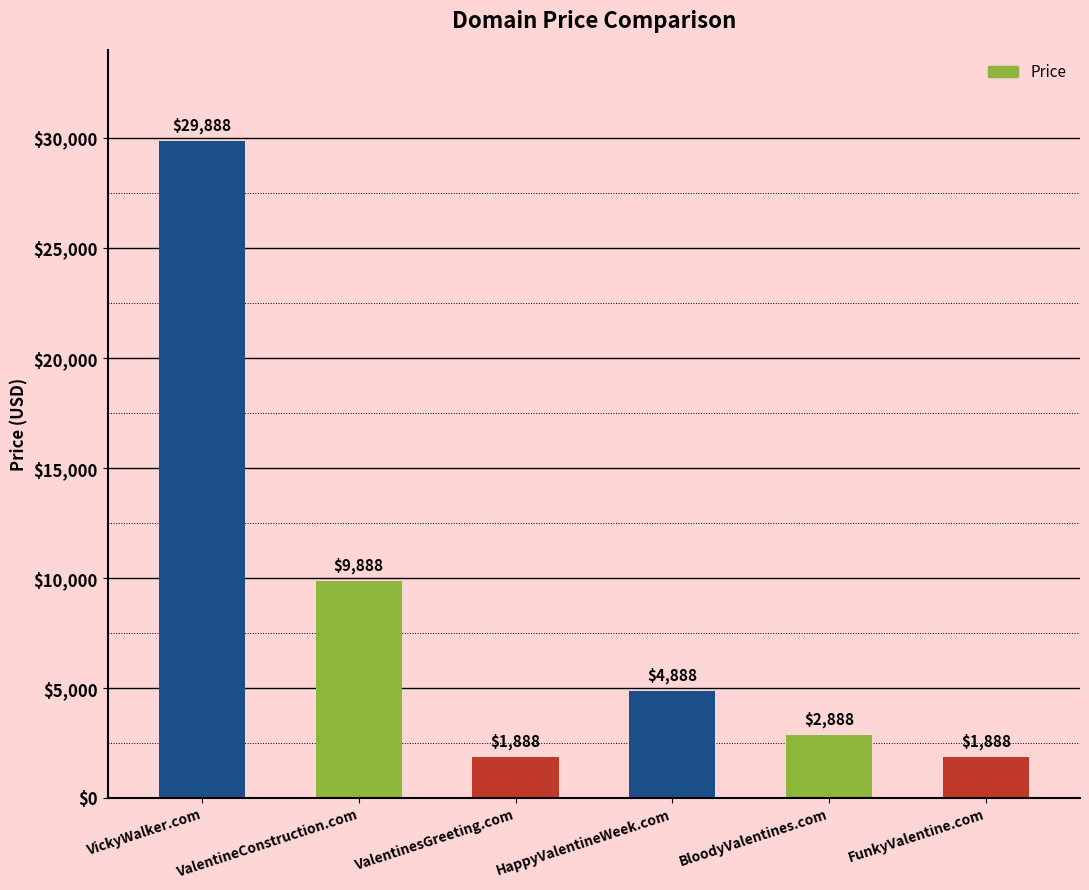

What position from the right is VickyWalker.com?

6